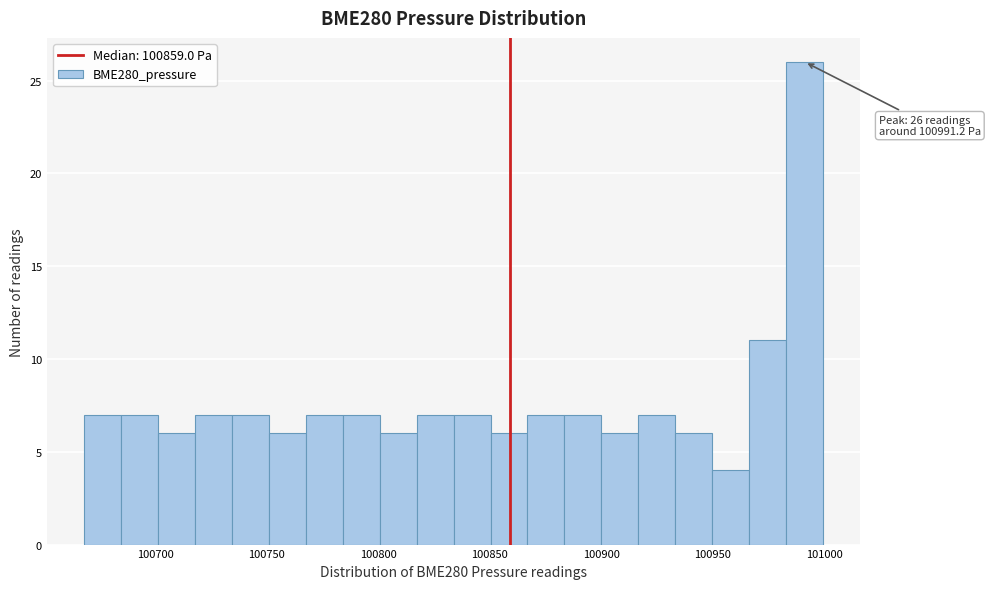

Read against the x-axis, roughly where is the centre of the tallest bar?

100990